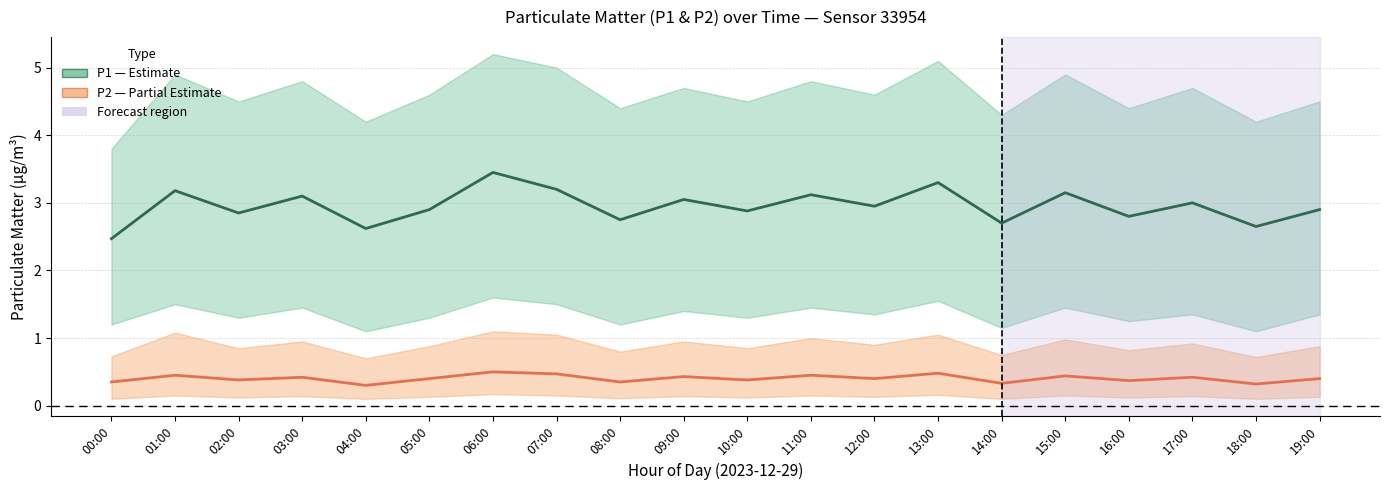

What is the approximate value of P1 (PM10) at 01:00?

3.2